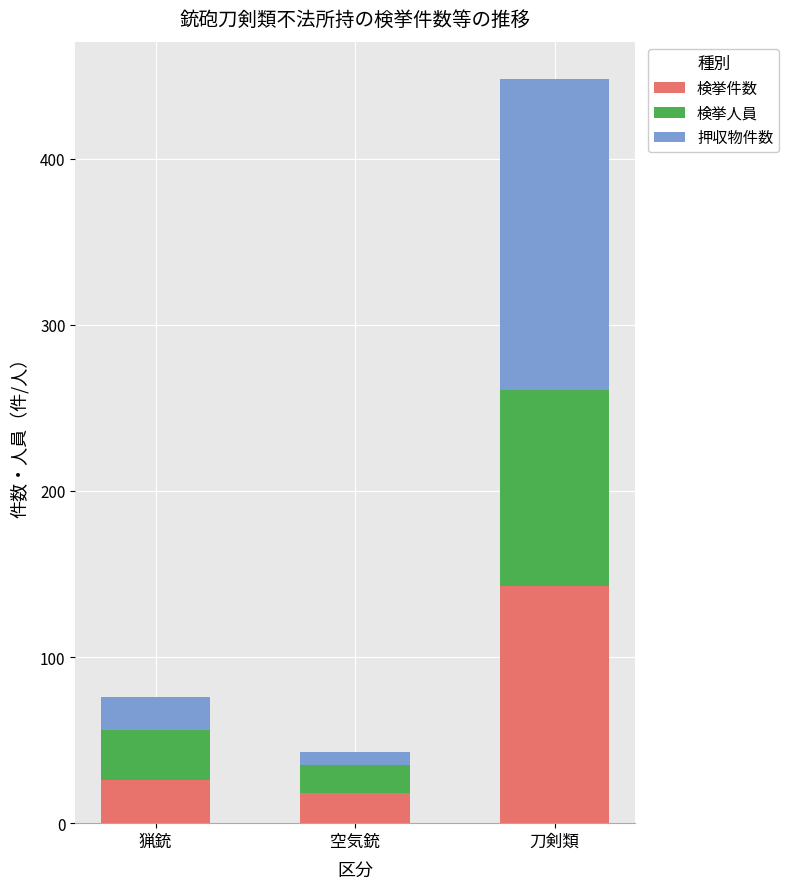

At which label is 検挙件数 closest to 80?

猟銃